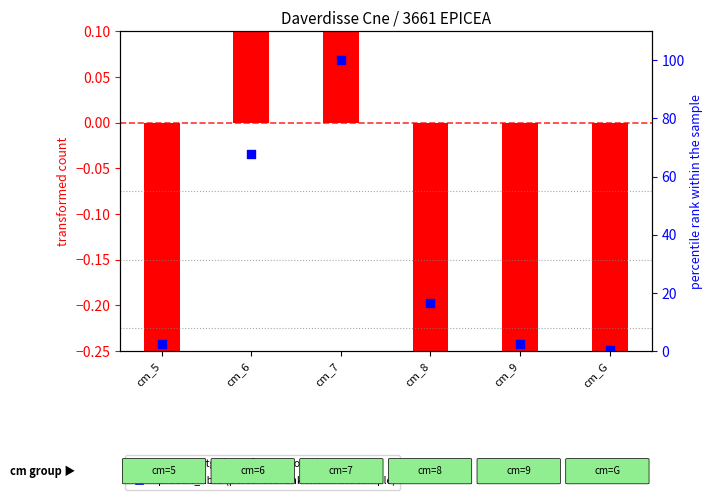

Is the value of produit_nbre (percentile rank) at cm_5 greater than the value of produit_vtgr (transformed) at cm_5?

Yes